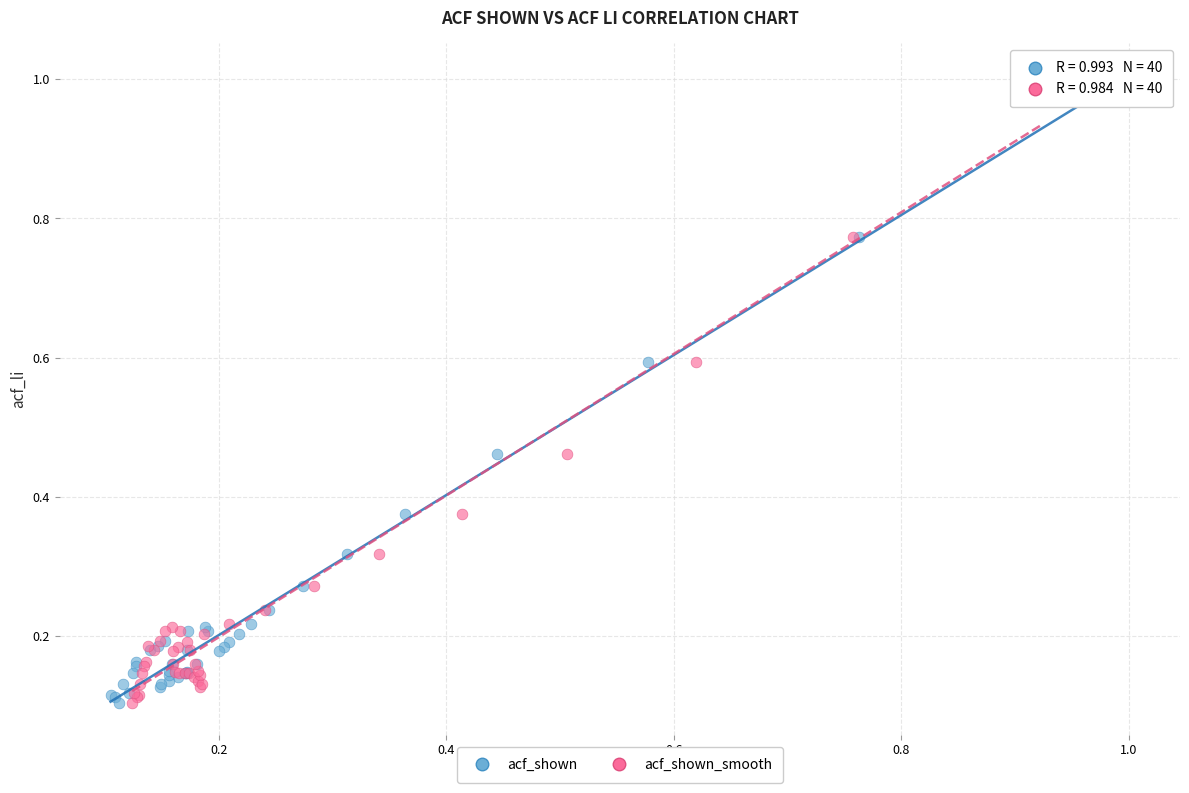

What are all the series names shown in the legend?

acf_shown, acf_shown_smooth